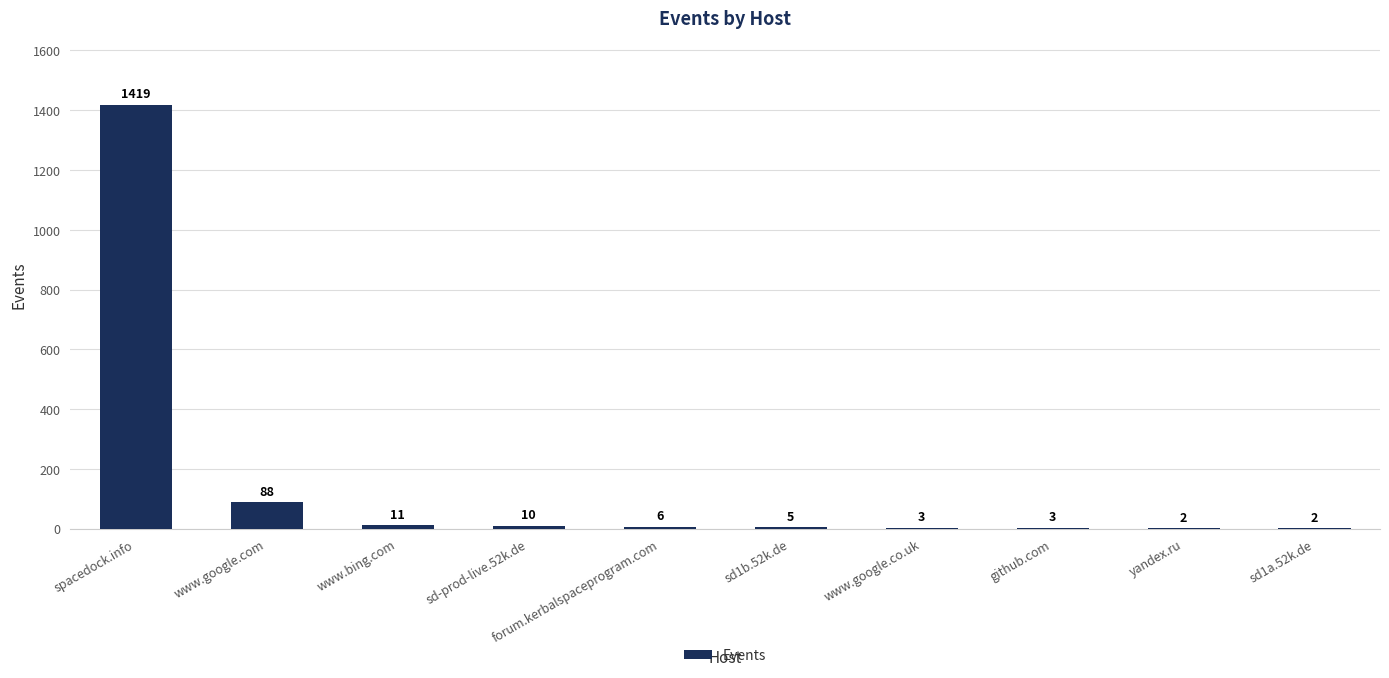

Is it true that the value at www.google.co.uk is 3?

True